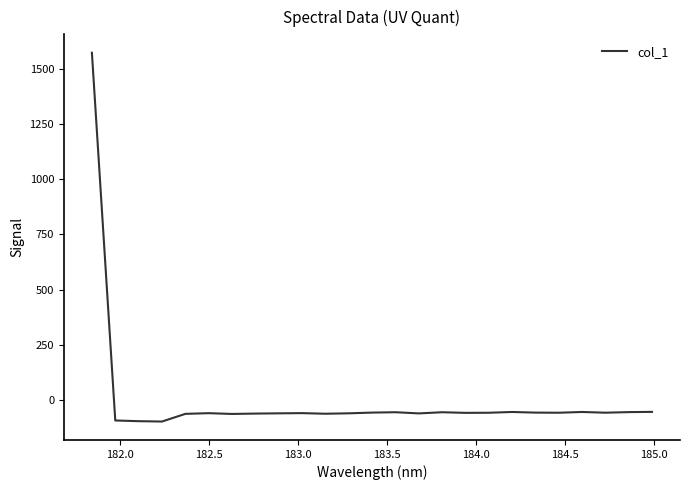

How many lines are shown in the chart?

1